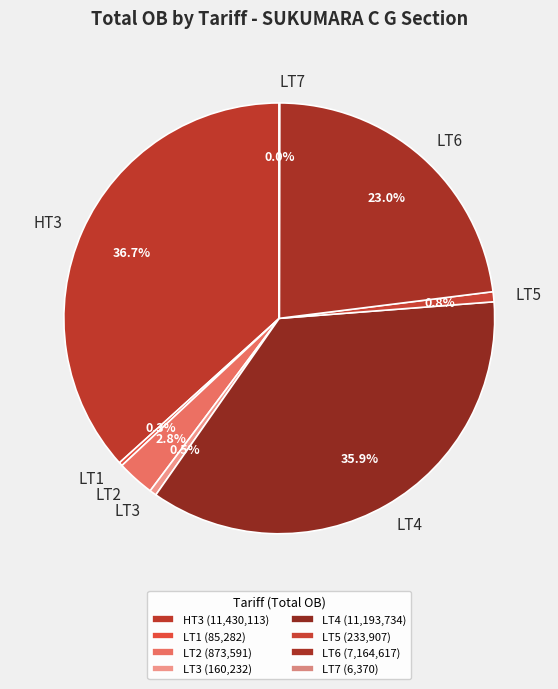

To the nearest percent, what portion does LT5 represent?

1%